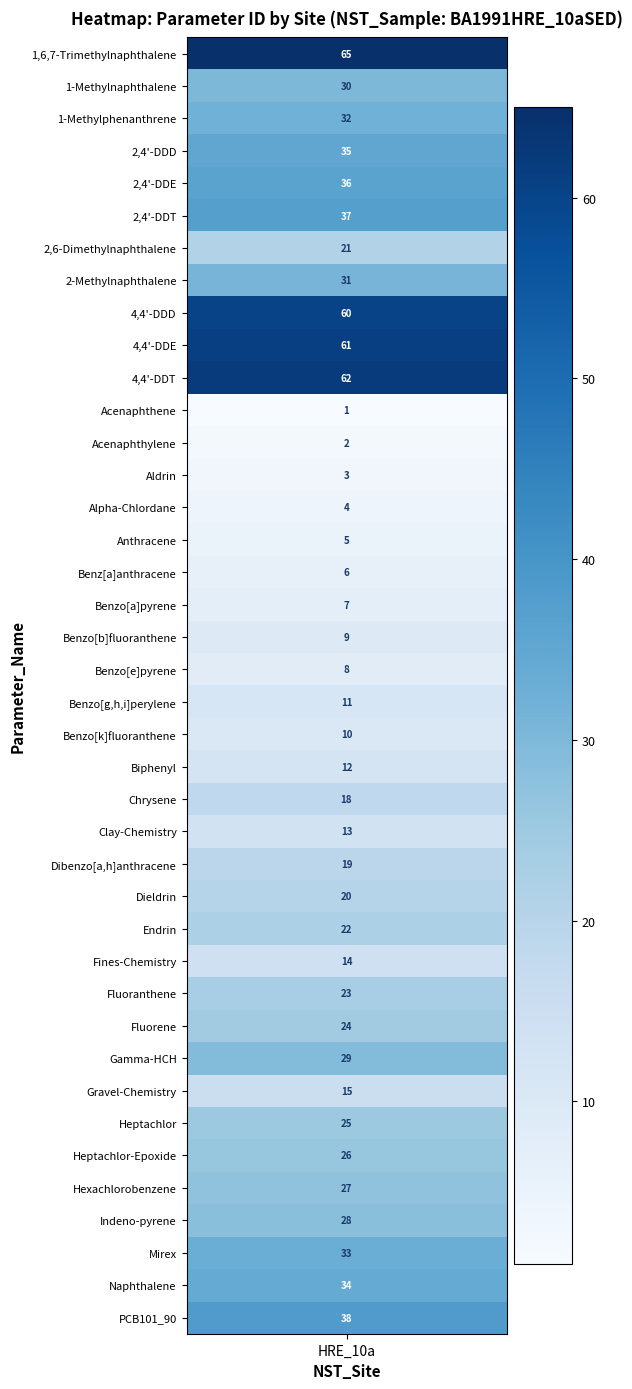

Reading right to left, list all the values displayed in this chart.

38	34	33	28	27	26	25	15	29	24	23	14	22	20	19	13	18	12	10	11	8	9	7	6	5	4	3	2	1	62	61	60	31	21	37	36	35	32	30	65